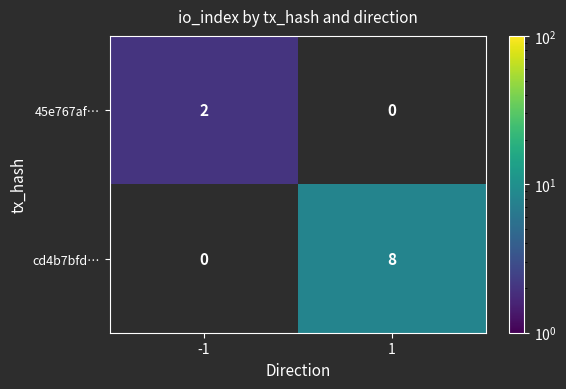

The value of cd4b7bfd… at 1 is 2. True or false?

False